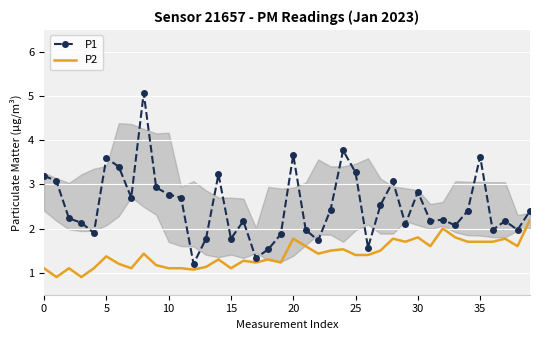

Reading right to left, extract all data points from this chart.

P1: 2.4	2.0	2.2	2.0	3.6	2.4	2.1	2.2	2.2	2.8	2.1	3.1	2.5	1.6	3.3	3.8	2.4	1.7	2.0	3.7	1.9	1.5	1.3	2.2	1.8	3.2	1.8	1.2	2.7	2.8	2.9	5.1	2.7	3.4	3.6	1.9	2.1	2.2	3.1	3.2
P2: 2.2	1.6	1.8	1.7	1.7	1.7	1.8	2.0	1.6	1.8	1.7	1.8	1.5	1.4	1.4	1.5	1.5	1.4	1.6	1.8	1.2	1.3	1.2	1.3	1.1	1.3	1.1	1.1	1.1	1.1	1.2	1.4	1.1	1.2	1.4	1.1	0.9	1.1	0.9	1.1